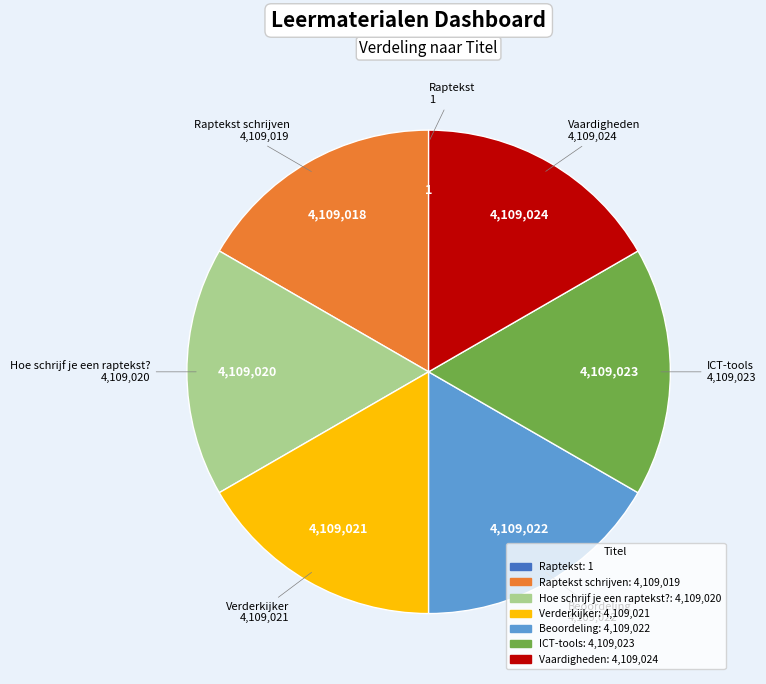

Approximately how many times larger is the value at ICT-tools compared to Hoe schrijf je een raptekst??

1.0